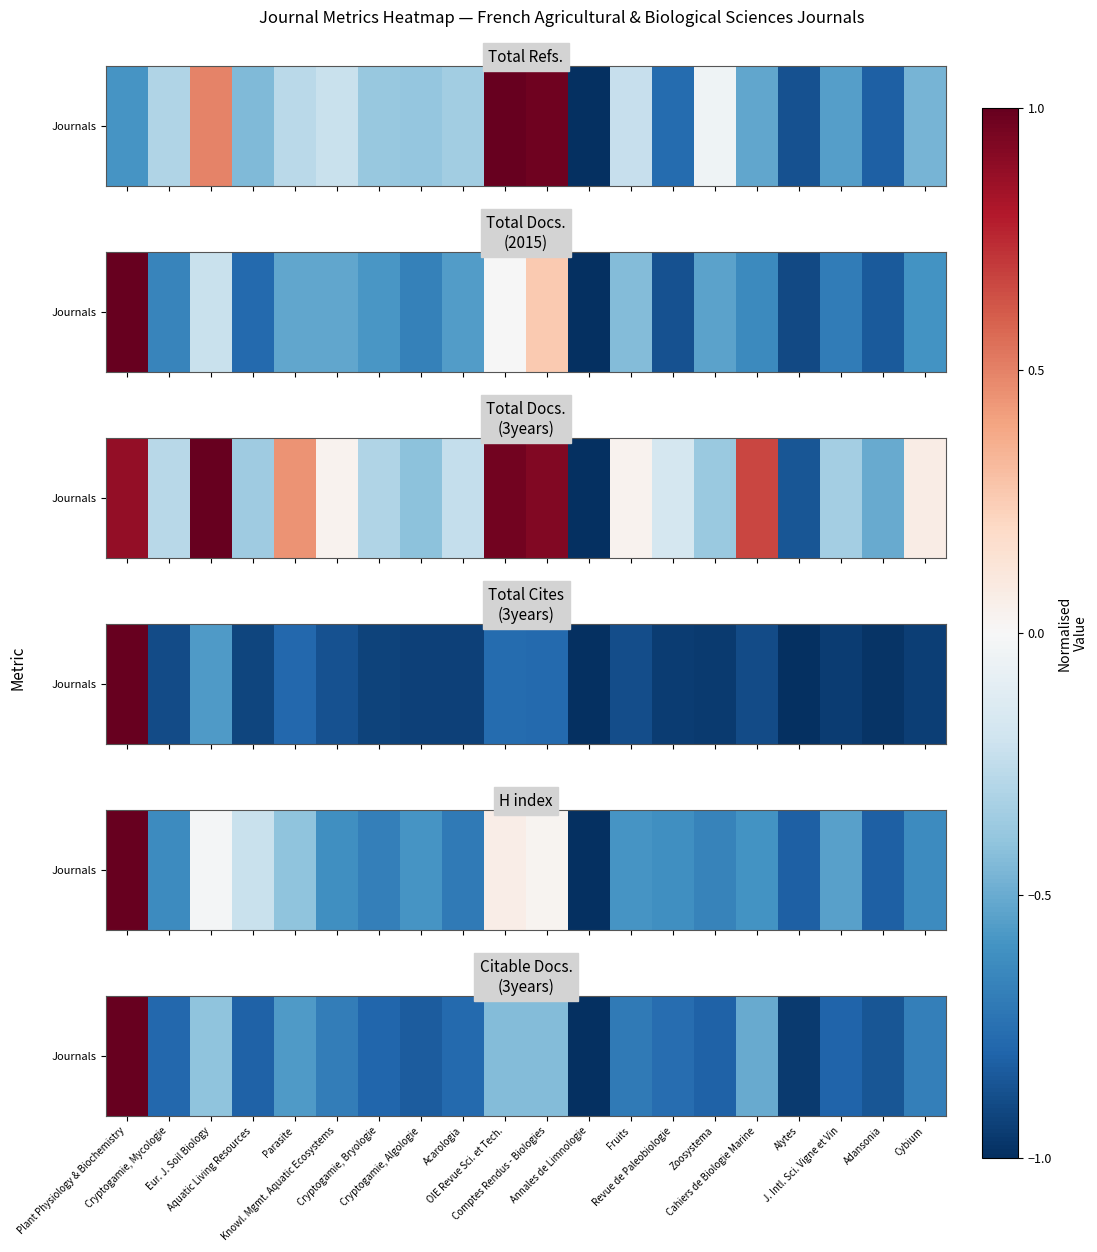

At which category does the chart reach its peak across all series?

Plant Physiology & Biochemistry